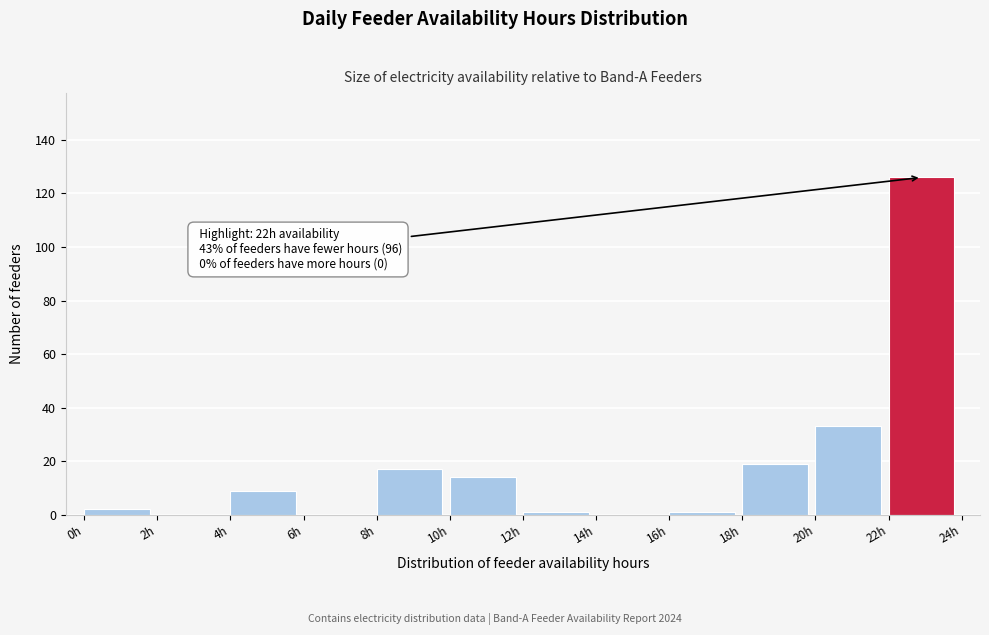

Over which range of the x-axis is the bar tallest?

22 to 24